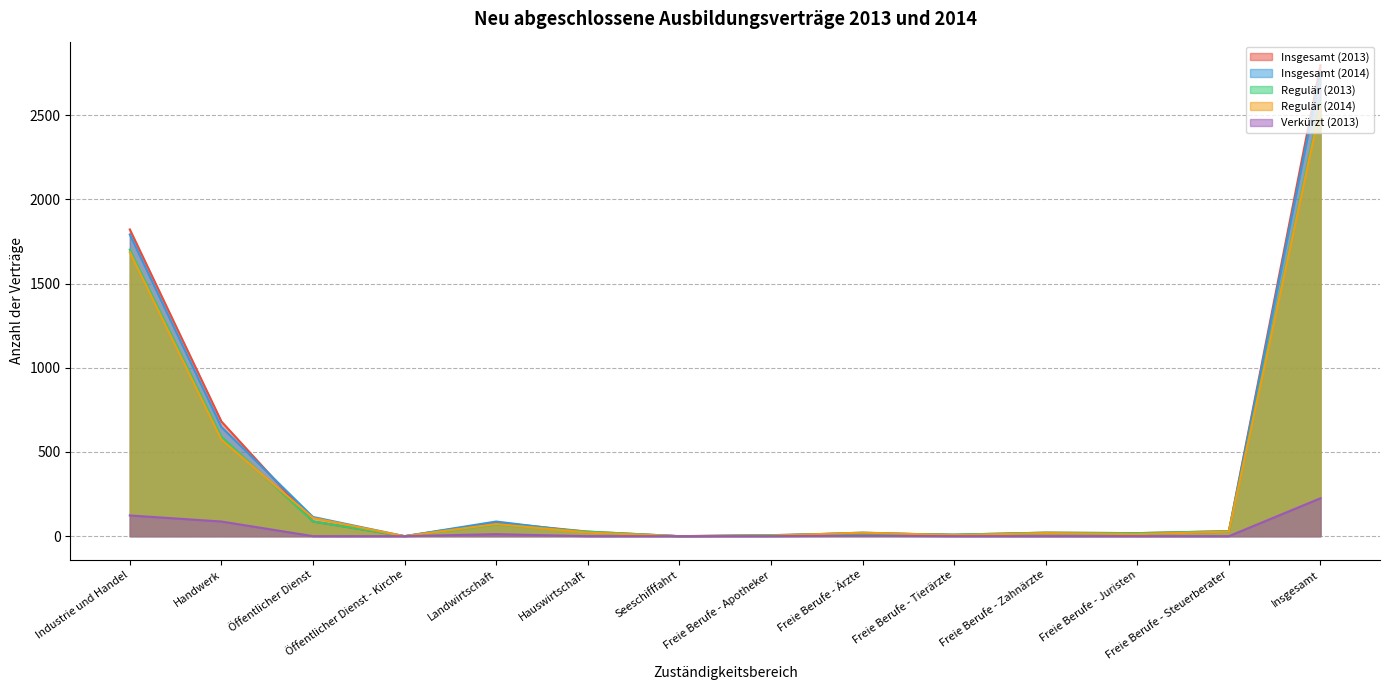

What is the label of the 4th point from the right?

Freie Berufe - Zahnärzte